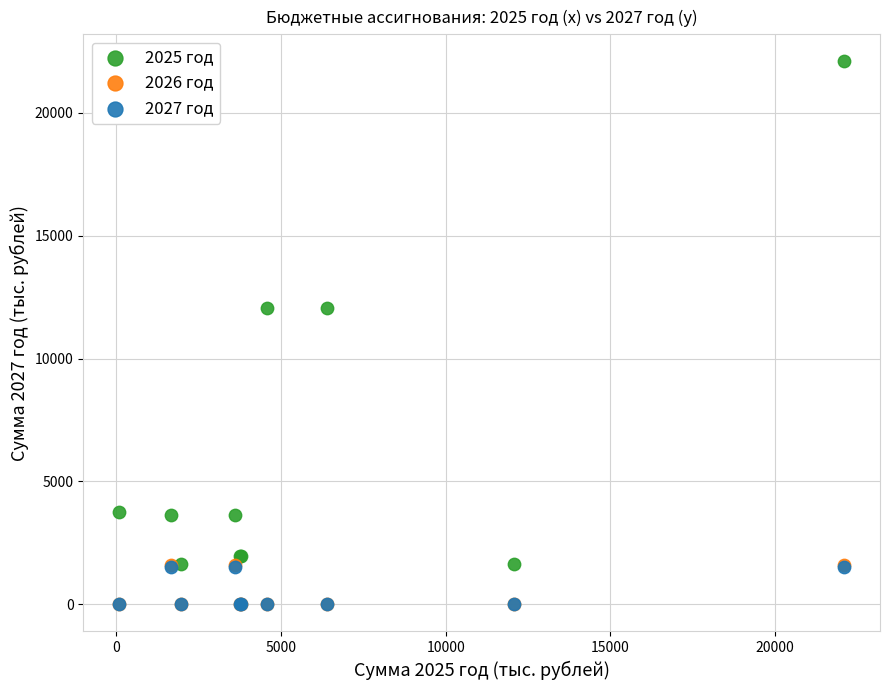

What are all the series names shown in the legend?

2025 год, 2026 год, 2027 год